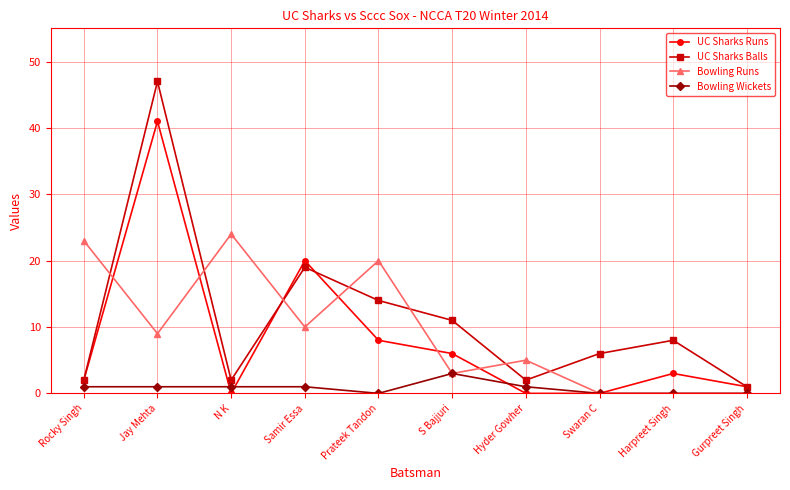

Between Rocky Singh and Swaran C, which series saw the biggest shift?

Bowling Runs